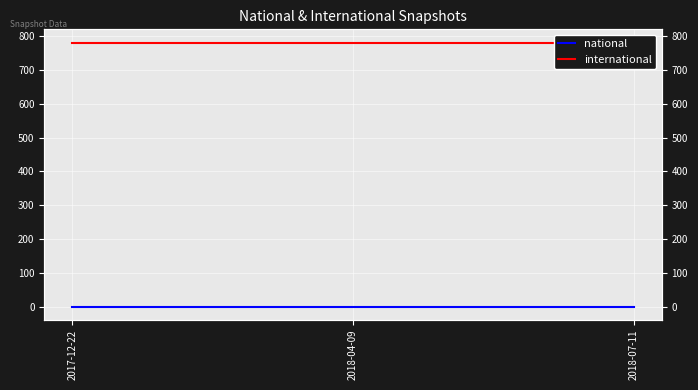

List the labels in order of national value, largest first.

2017-12-22, 2018-04-09, 2018-07-11